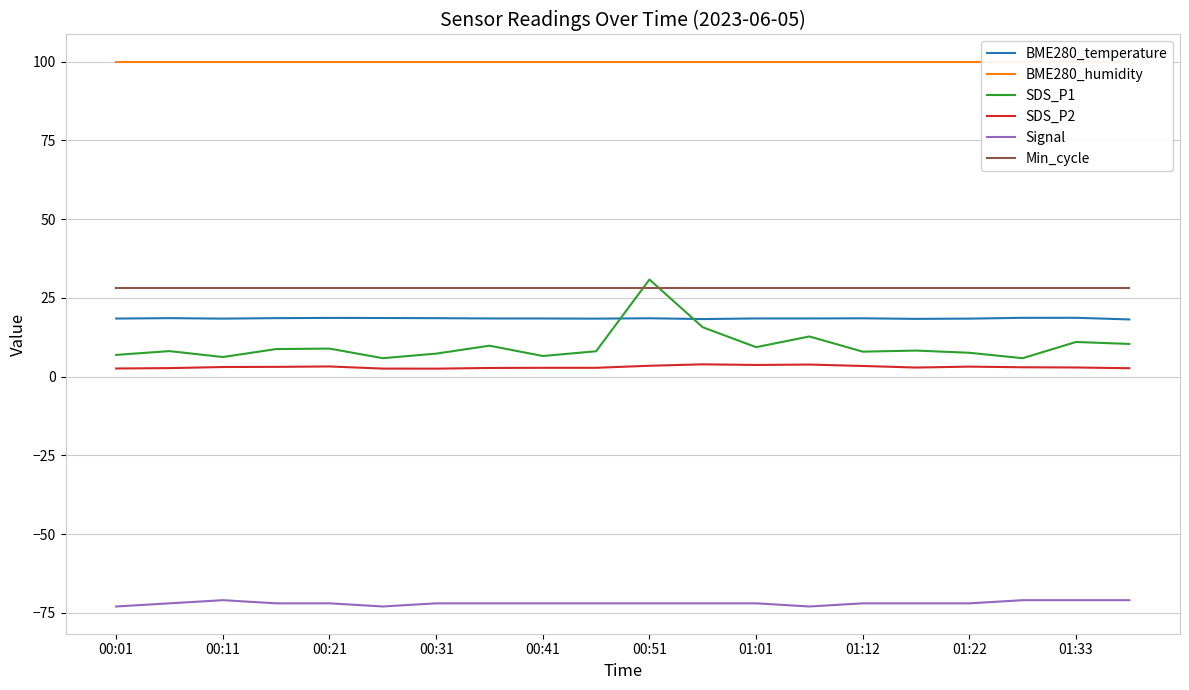

At how many categories does at least one series exceed -37?

20